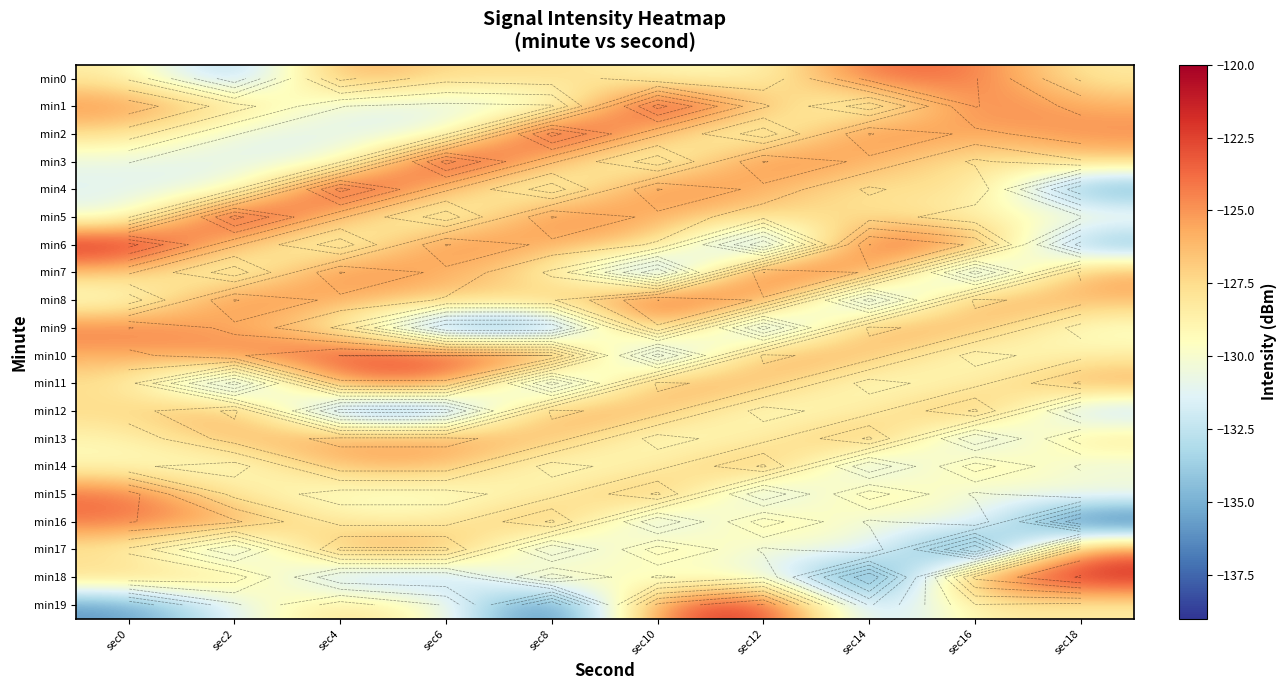

Which series has the largest range (max minus min)?

min18